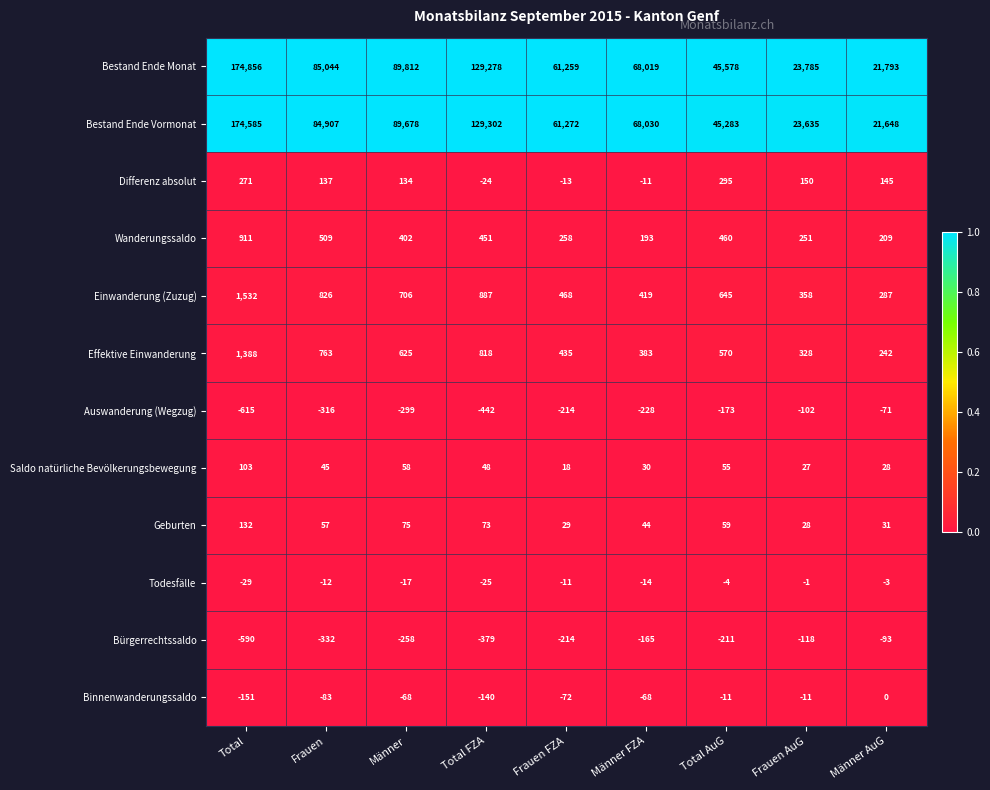

What is the spread (max minus min) of values at Total AuG?

45789